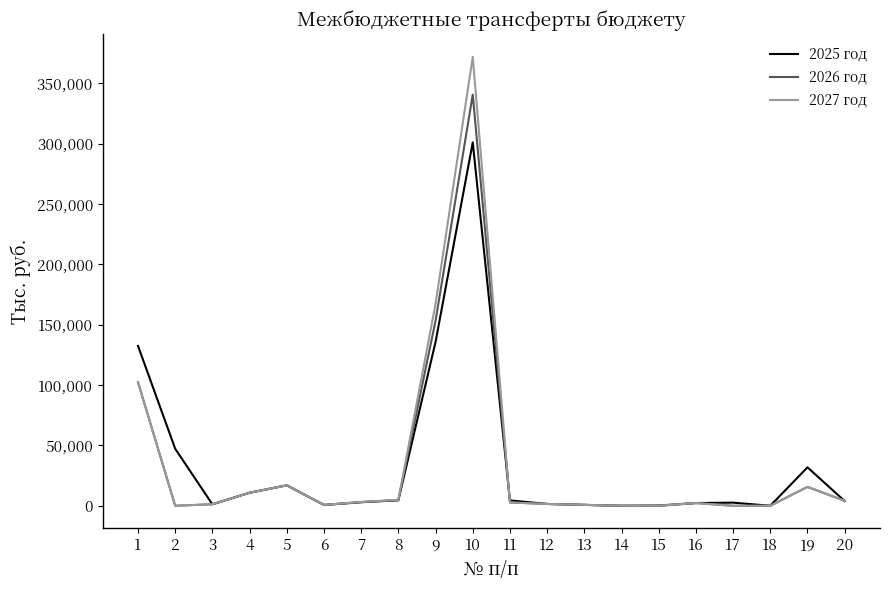

What is the maximum value shown in the chart?

372038.2